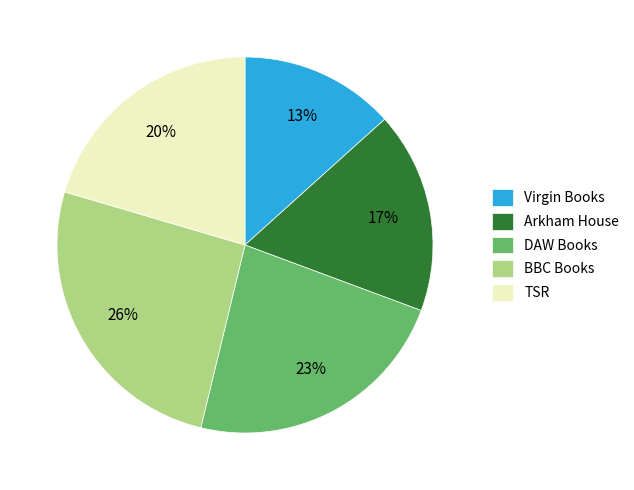

Combined, do Virgin Books and BBC Books account for over 50%?

No